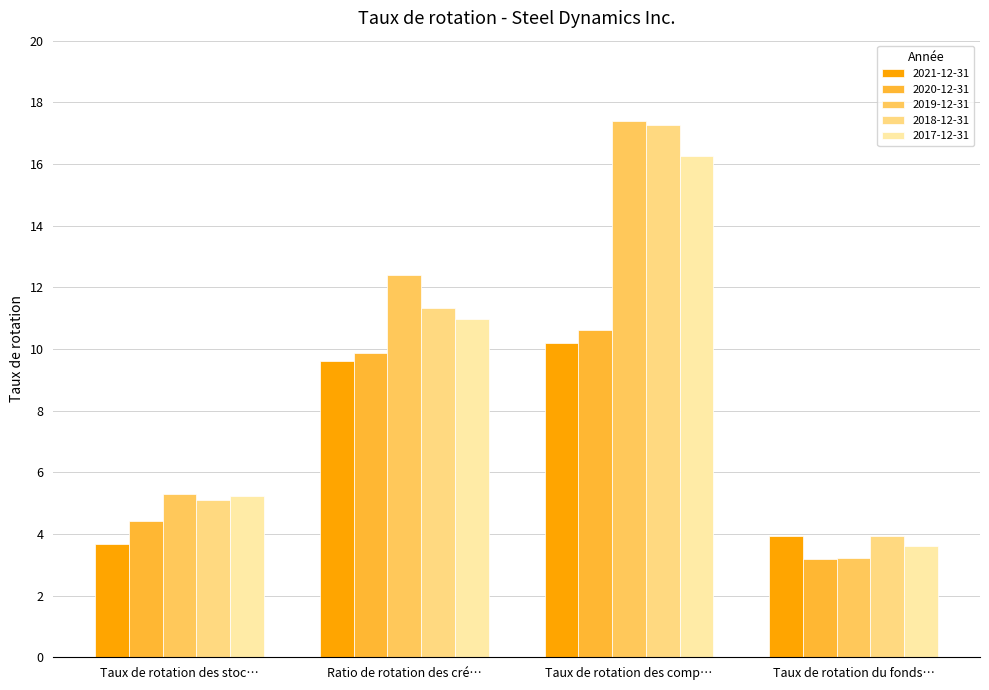

What is the average value of the 2020-12-31 series?

7.0